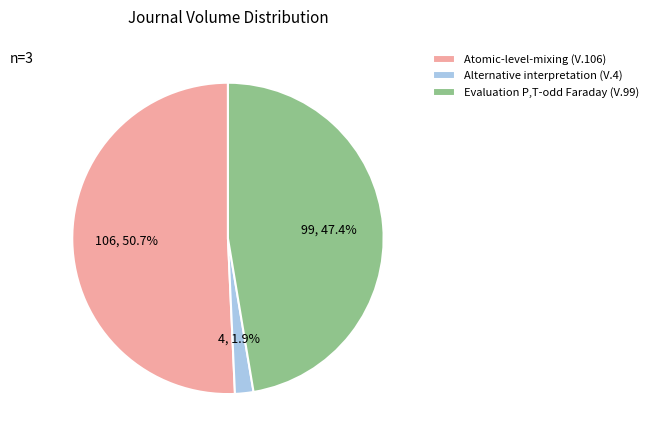

Combined, what portion of the pie is Evaluation P,T-odd Faraday (V.99) and Alternative interpretation (V.4)?

49.3%